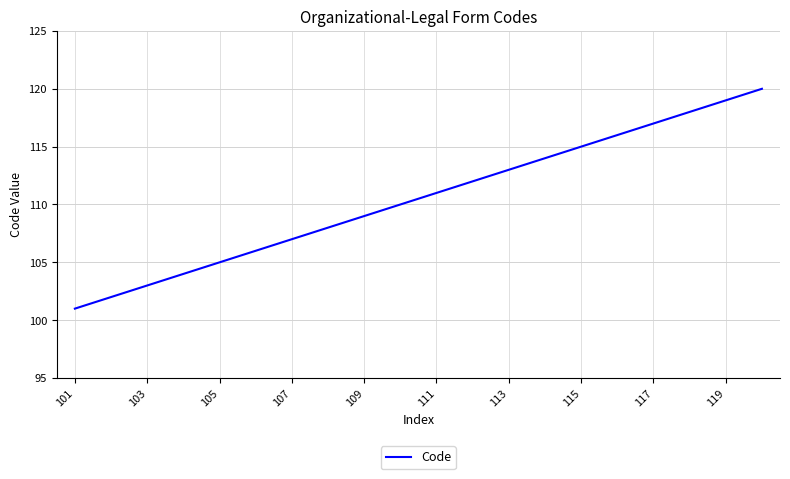

What is the minimum value shown in the chart?

101